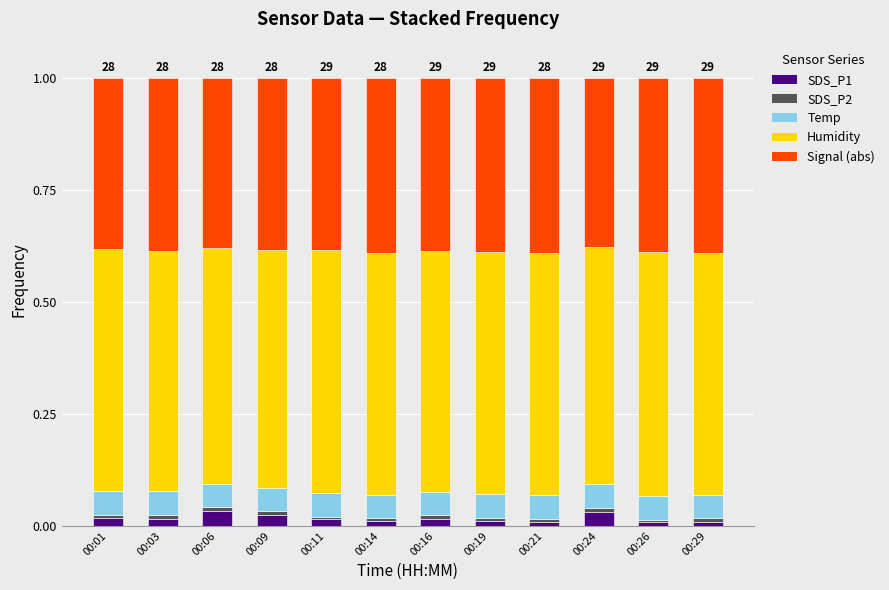

List the series in order of their peak value, lowest first.

SDS_P2, SDS_P1, Temp, Signal (abs), Humidity